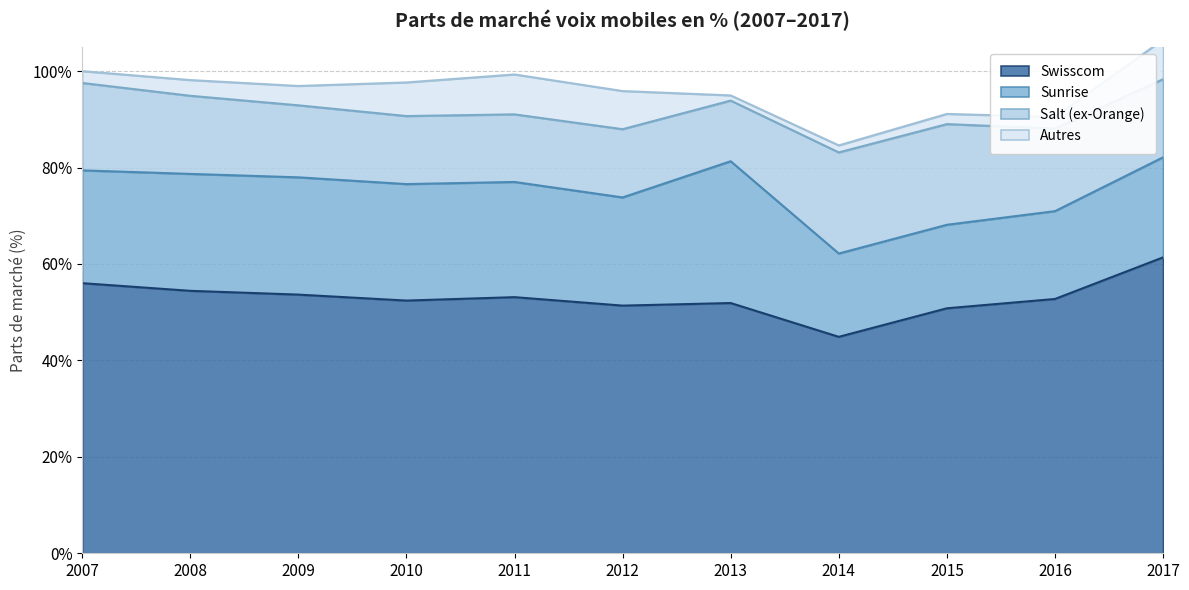

Which series has the widest spread of values?

Swisscom